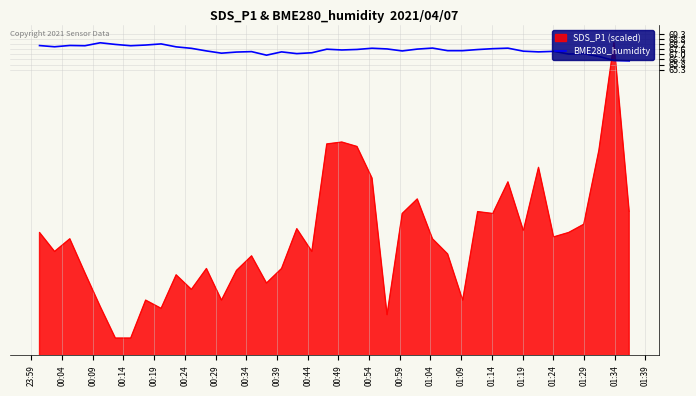

Rank the series by their average value, from highest to lowest.

BME280_humidity, SDS_P1 (scaled)